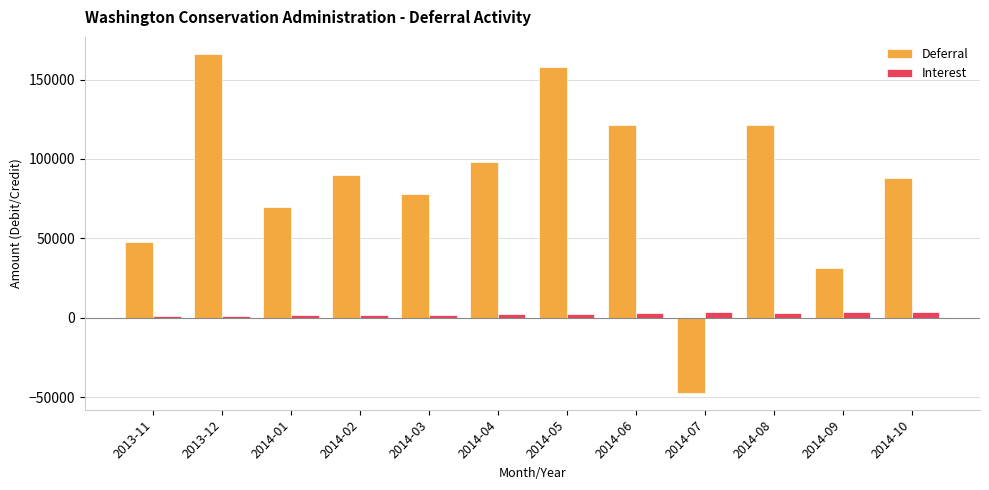

The value of Deferral at 2013-12 is 166162.6. True or false?

True